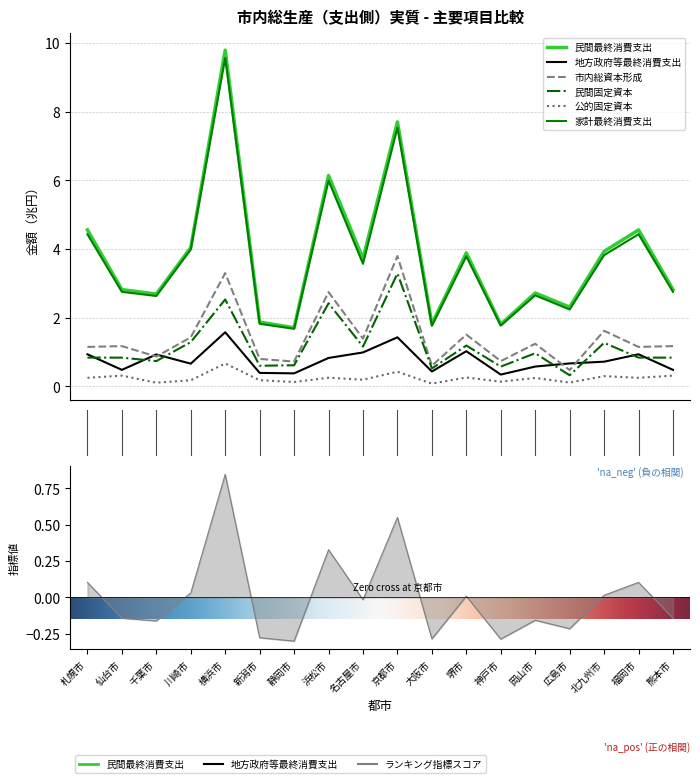

Which series has the widest spread of values?

民間最終消費支出